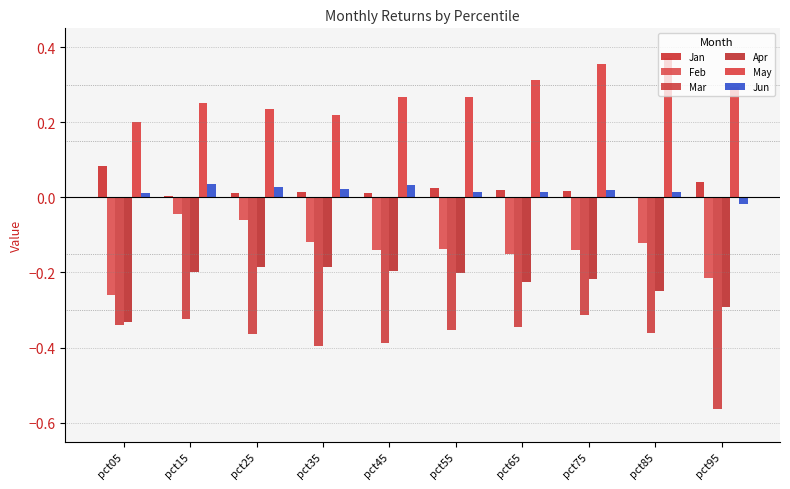

Which label corresponds to the largest value in the chart?

pct85